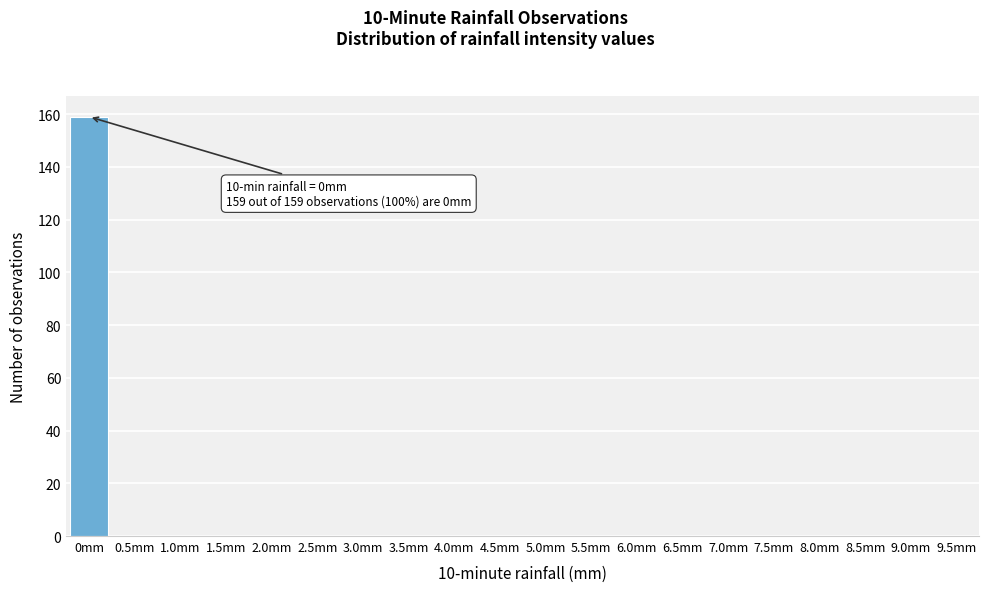

Reading left to right, list all the values displayed in this chart.

0mm=159	0.5mm=0	1.0mm=0	1.5mm=0	2.0mm=0	2.5mm=0	3.0mm=0	3.5mm=0	4.0mm=0	4.5mm=0	5.0mm=0	5.5mm=0	6.0mm=0	6.5mm=0	7.0mm=0	7.5mm=0	8.0mm=0	8.5mm=0	9.0mm=0	9.5mm=0